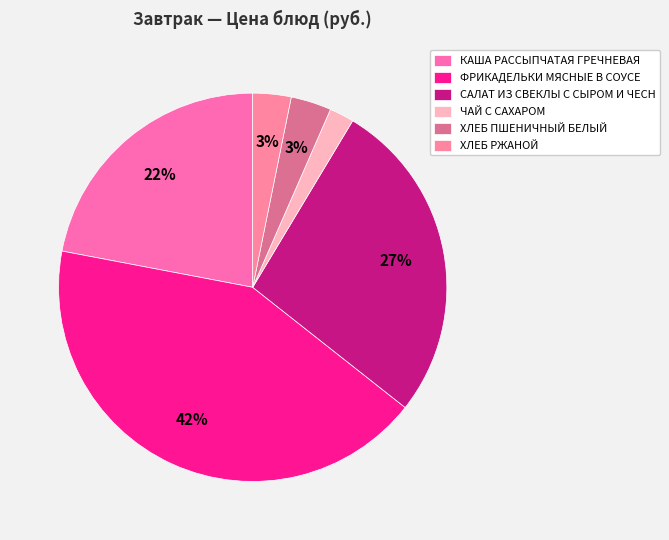

Is there a majority slice in this chart?

No